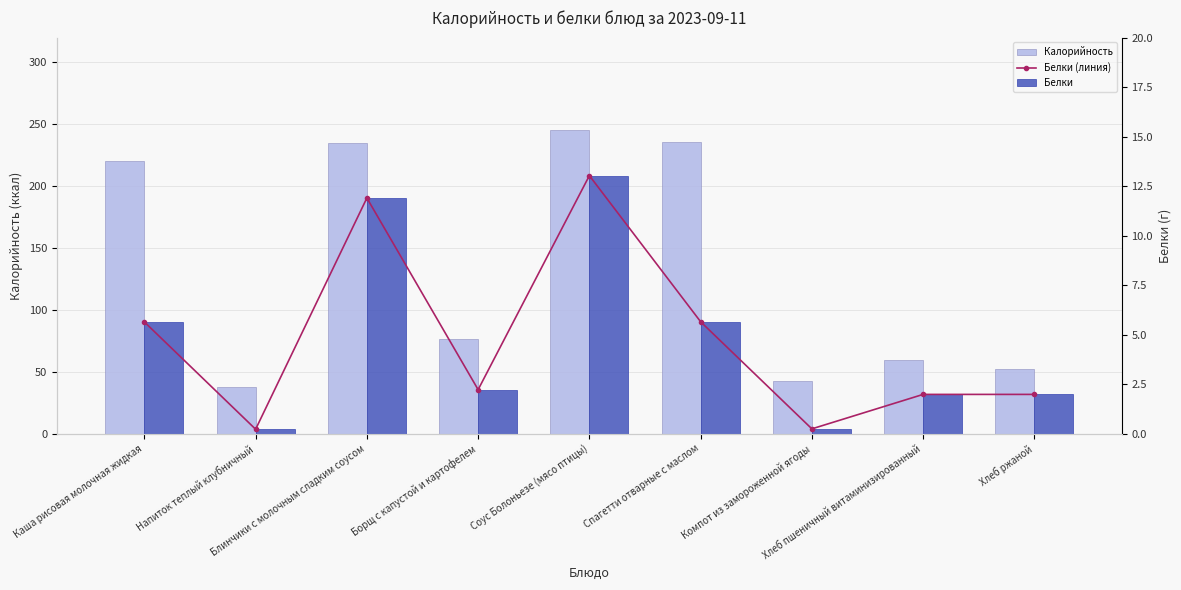

Reading left to right, extract all data points from this chart.

Калорийность: 220.6	38.0	235.1	76.2	245.6	235.6	42.1	59.7	52.2
Белки (линия): 5.6	0.2	11.9	2.2	13.0	5.7	0.2	2.0	2.0
Белки: 5.6	0.2	11.9	2.2	13.0	5.7	0.2	2.0	2.0